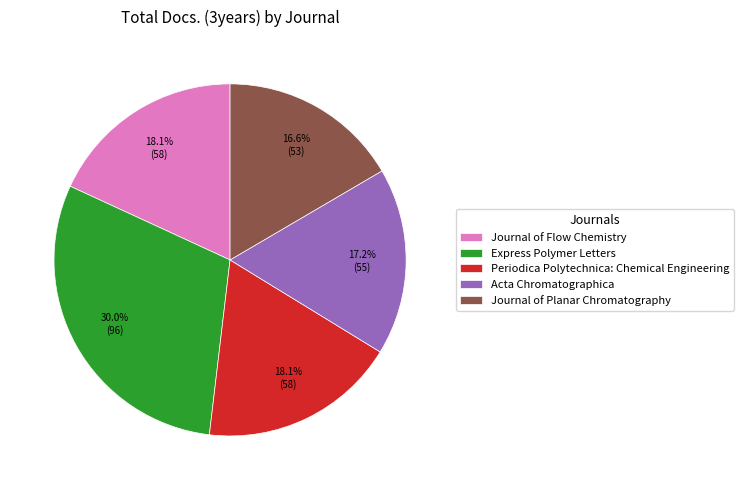

Is there a majority slice in this chart?

No